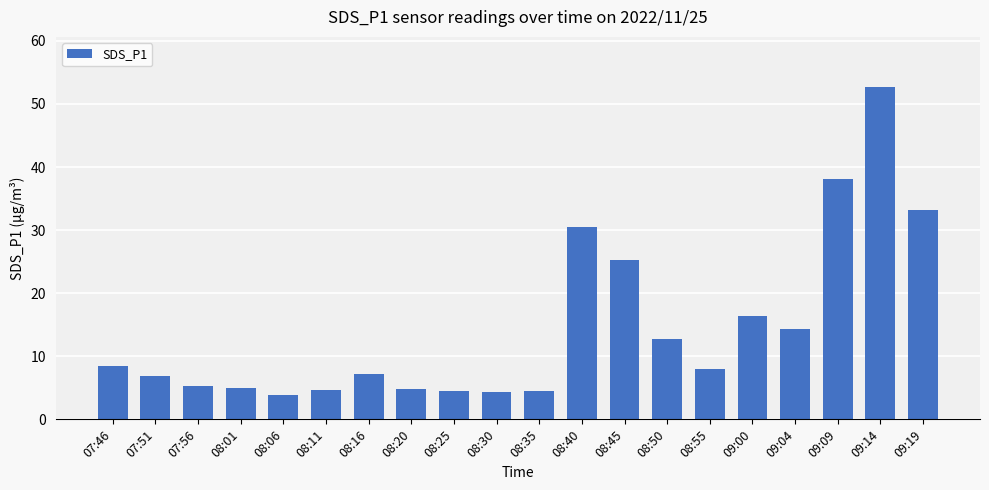

What position from the right is 08:35?

10